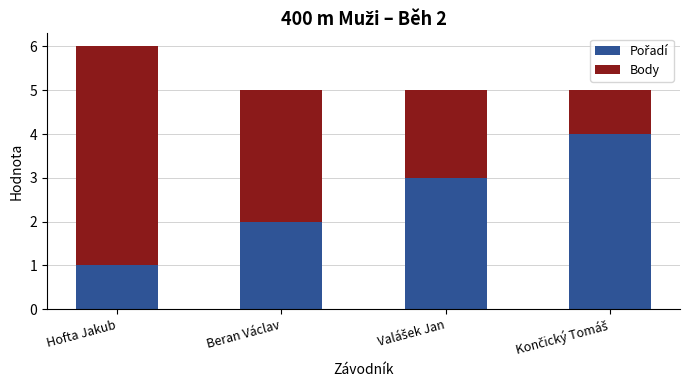

Are the bars grouped side by side (vs. stacked)?

No